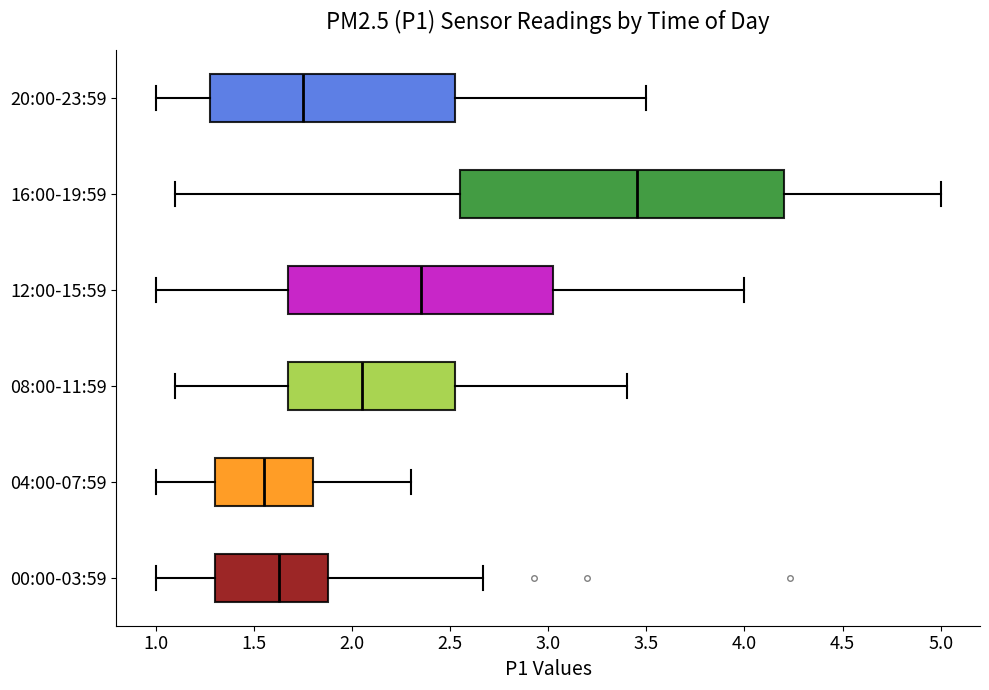

Reading bottom to top, read every box against the x-axis: the position of its median line, the range the box covers, and the ends of its whiskers. The values are not printed on the chart, so give them approximately, as read against the axis.

00:00-03:59: median 1.65, box 1.30 to 1.90, whiskers 1.00 to 2.65
04:00-07:59: median 1.55, box 1.30 to 1.80, whiskers 1.00 to 2.30
08:00-11:59: median 2.05, box 1.70 to 2.55, whiskers 1.10 to 3.40
12:00-15:59: median 2.35, box 1.70 to 3.05, whiskers 1.00 to 4.00
16:00-19:59: median 3.45, box 2.55 to 4.20, whiskers 1.10 to 5.00
20:00-23:59: median 1.75, box 1.30 to 2.55, whiskers 1.00 to 3.50